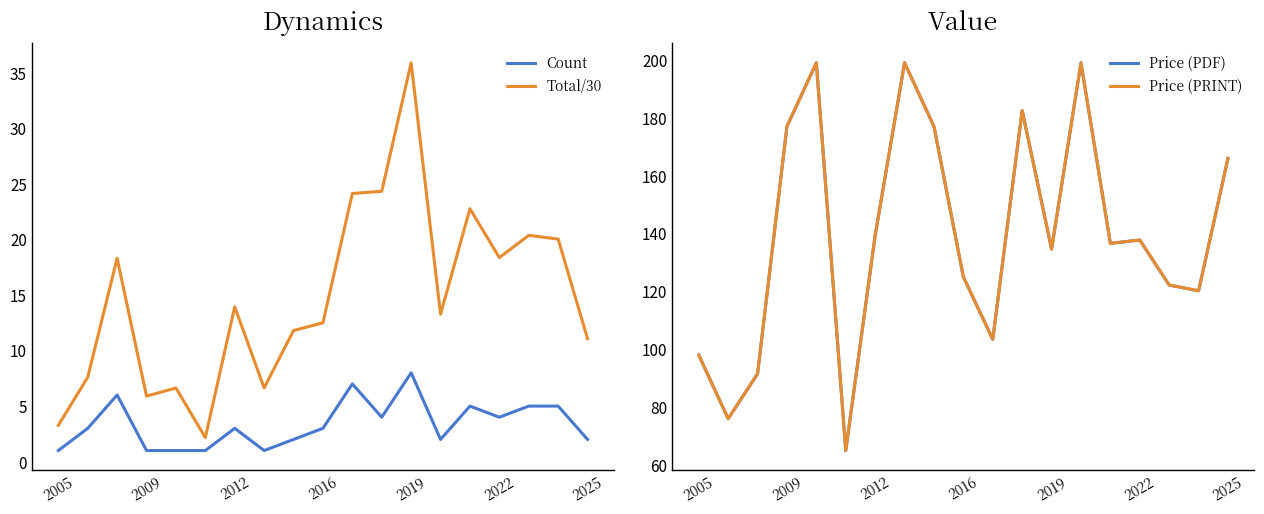

At how many categories does at least one series exceed 195?

3